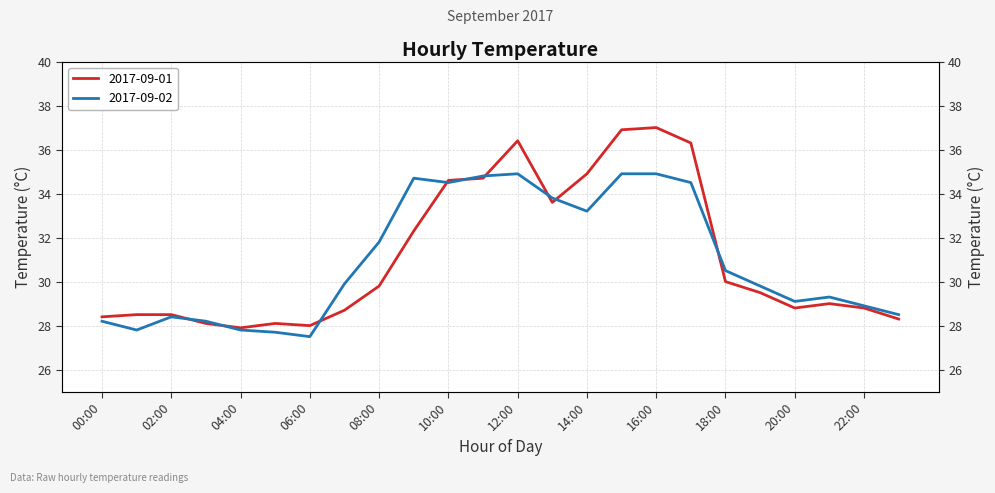

What is the total value across all series at 06:00?

55.5